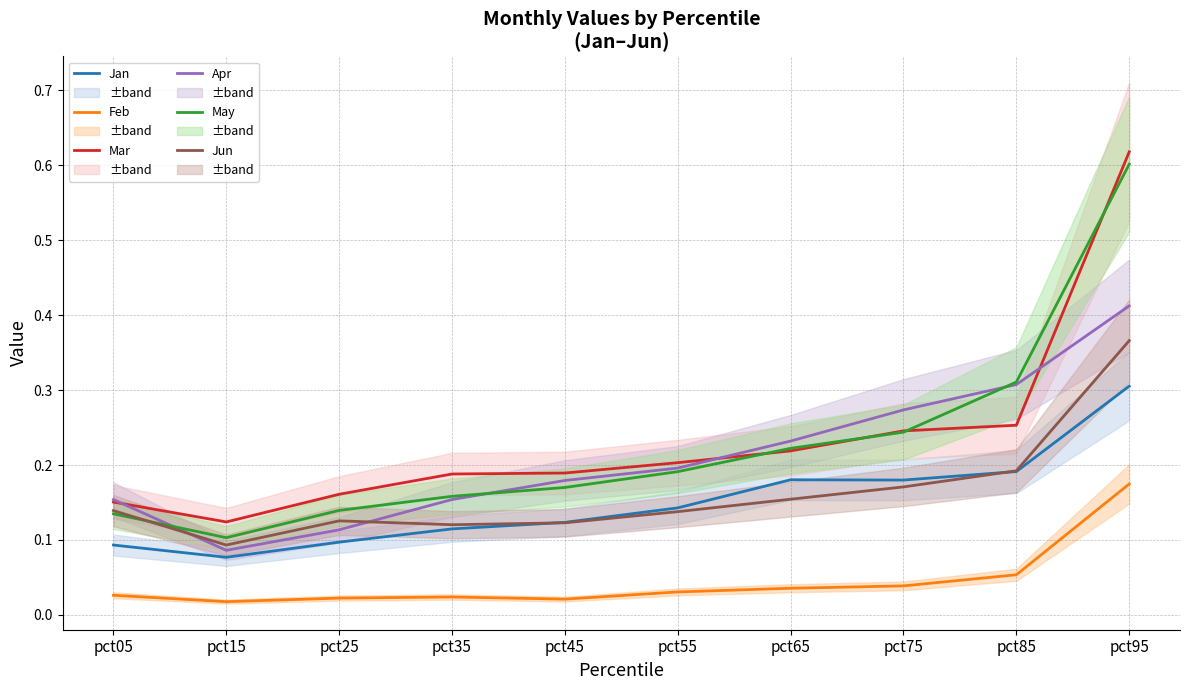

Does the chart have visible grid lines?

Yes